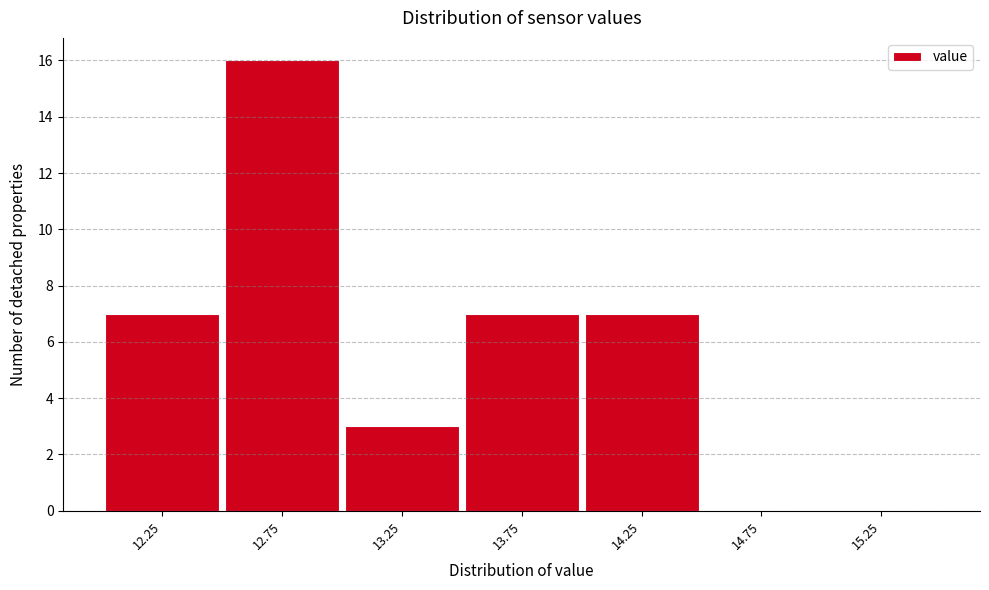

Reading right to left, list all the values displayed in this chart.

15.25=0	14.75=0	14.25=7	13.75=7	13.25=3	12.75=16	12.25=7